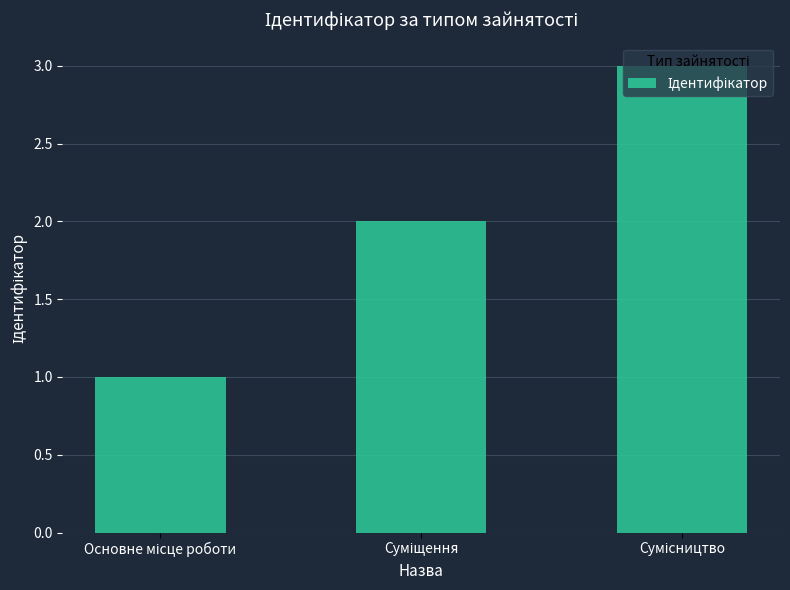

What is the maximum value shown in the chart?

3